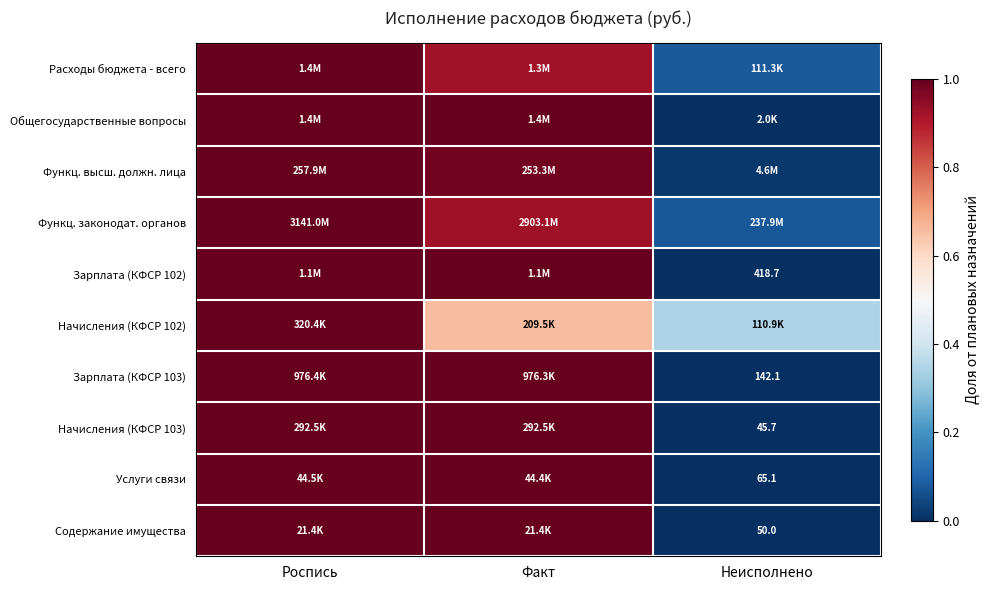

Is it true that Зарплата (КФСР 103) equals 0.0 at Неисполнено?

True